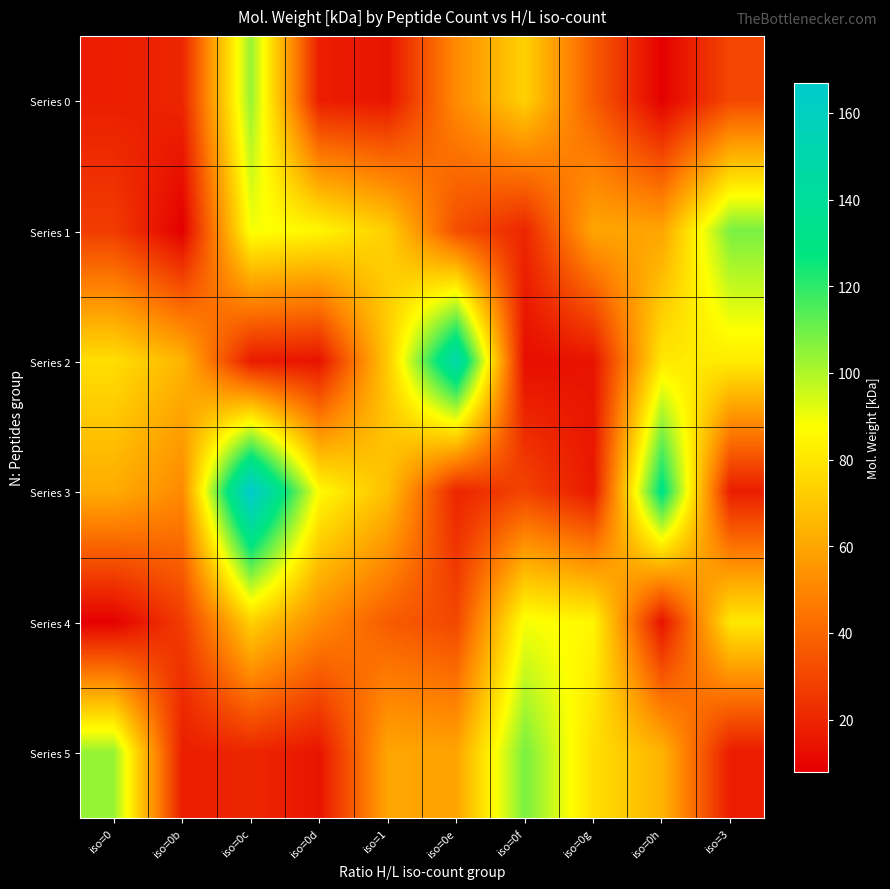

Reading right to left, transcribe all the data shown in this chart.

Series 0: iso=3=30.3	iso=0h=8.3	iso=0g=36.9	iso=0f=73.2	iso=0e=51.5	iso=1=14.5	iso=0d=17.2	iso=0c=103.6	iso=0b=19.9	iso=0=17.3
Series 1: iso=3=108.2	iso=0h=59.3	iso=0g=59.7	iso=0f=20.1	iso=0e=32.5	iso=1=72.4	iso=0d=84.8	iso=0c=88.9	iso=0b=8.0	iso=0=27.0
Series 2: iso=3=81.7	iso=0h=80.5	iso=0g=14.3	iso=0f=12.4	iso=0e=148.6	iso=1=71.5	iso=0d=14.1	iso=0c=16.8	iso=0b=64.2	iso=0=77.4
Series 3: iso=3=17.2	iso=0h=130.6	iso=0g=15.7	iso=0f=29.4	iso=0e=19.6	iso=1=67.6	iso=0d=86.2	iso=0c=167.0	iso=0b=51.2	iso=0=61.6
Series 4: iso=3=80.5	iso=0h=14.3	iso=0g=84.8	iso=0f=88.9	iso=0e=30.3	iso=1=36.9	iso=0d=51.5	iso=0c=73.2	iso=0b=27.0	iso=0=8.3
Series 5: iso=3=16.8	iso=0h=64.2	iso=0g=77.4	iso=0f=108.2	iso=0e=59.3	iso=1=59.7	iso=0d=14.5	iso=0c=19.9	iso=0b=17.3	iso=0=103.6